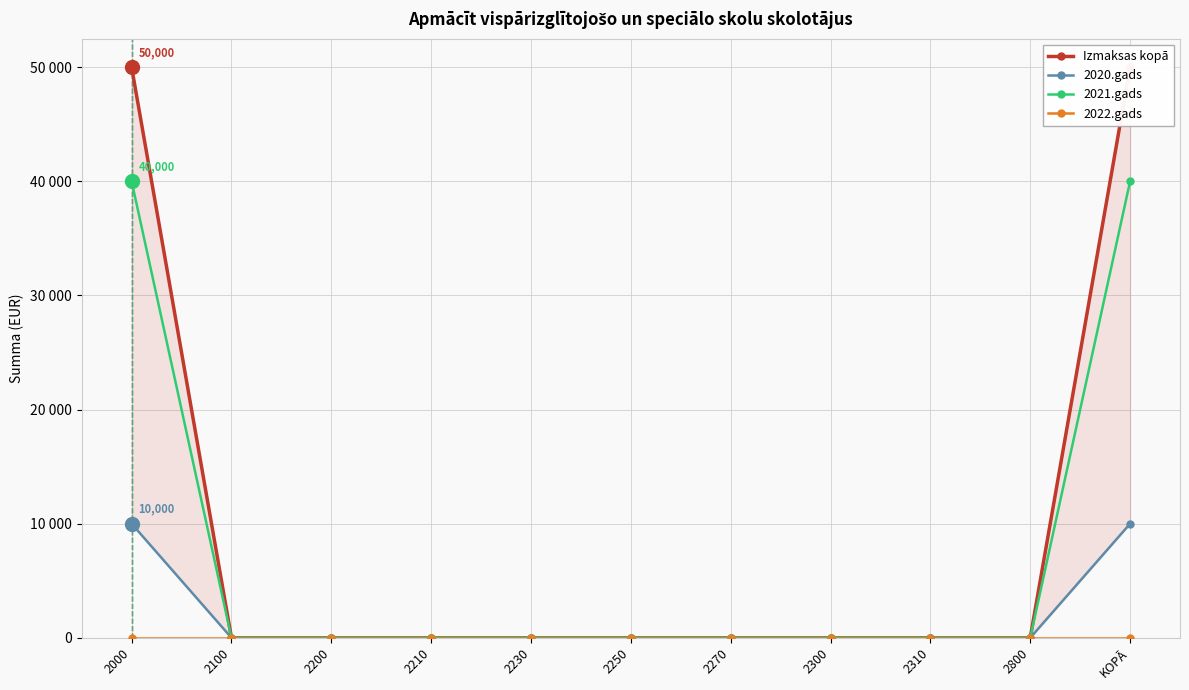

Reading left to right, extract all data points from this chart.

Izmaksas kopā: 2000=50000	2100=0	2200=0	2210=0	2230=0	2250=0	2270=0	2300=0	2310=0	2800=0	KOPĀ=50000
2020.gads: 2000=10000	2100=0	2200=0	2210=0	2230=0	2250=0	2270=0	2300=0	2310=0	2800=0	KOPĀ=10000
2021.gads: 2000=40000	2100=0	2200=0	2210=0	2230=0	2250=0	2270=0	2300=0	2310=0	2800=0	KOPĀ=40000
2022.gads: 2000=0	2100=0	2200=0	2210=0	2230=0	2250=0	2270=0	2300=0	2310=0	2800=0	KOPĀ=0